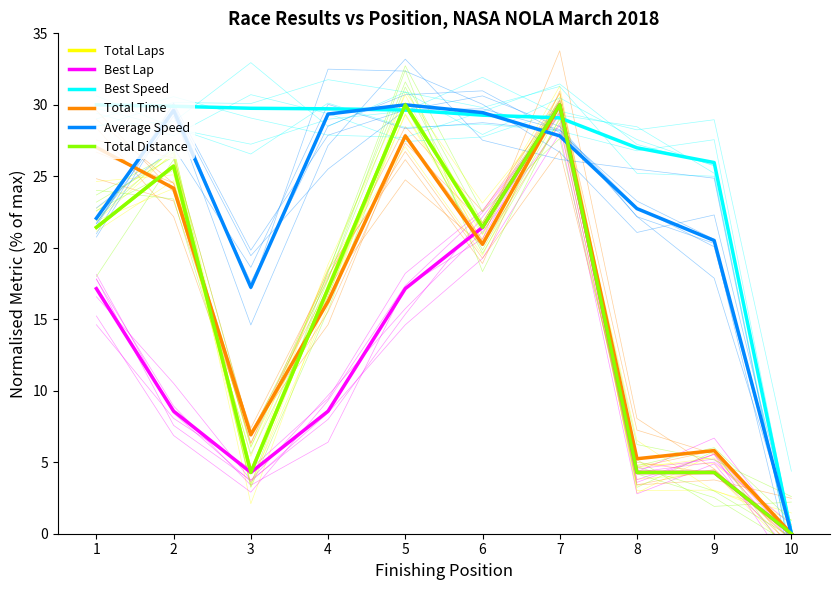

Rank the series by their maximum value, from lowest to highest.

Total Laps, Best Lap, Total Distance, Average Speed, Best Speed, Total Time